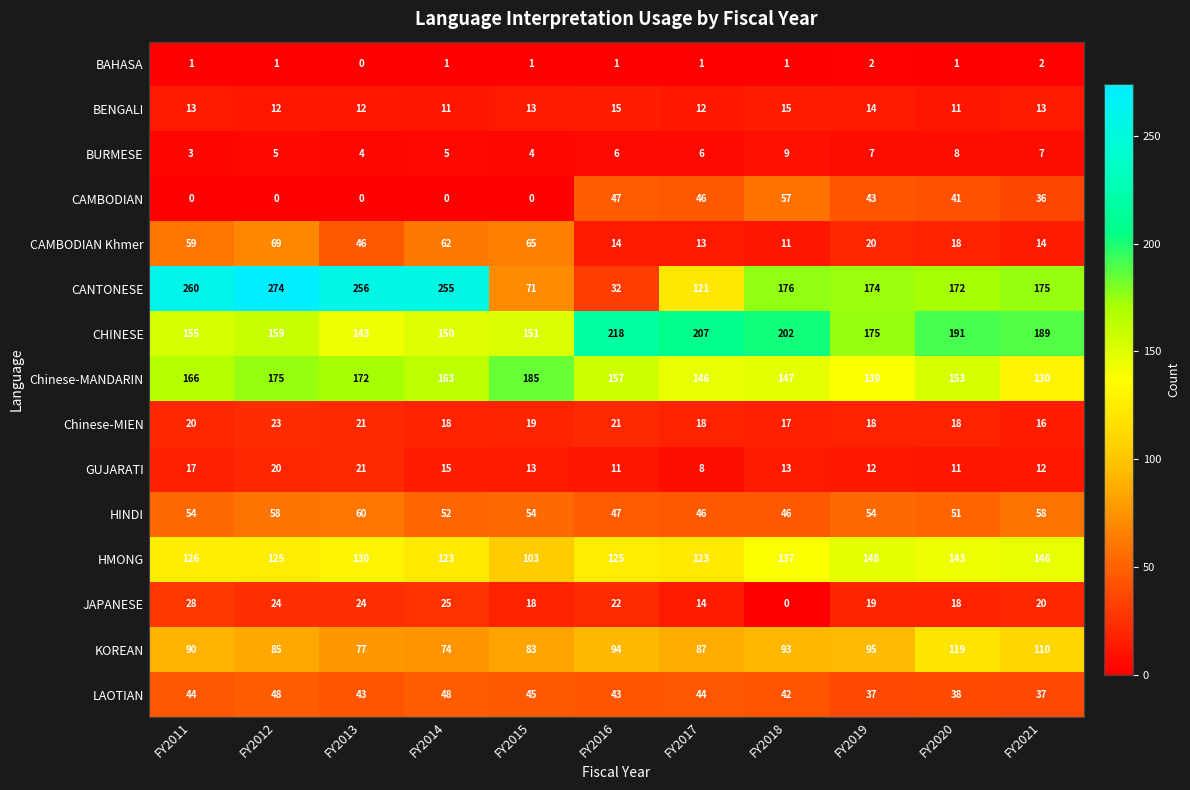

Rank the series by their maximum value, from lowest to highest.

BAHASA, BURMESE, BENGALI, GUJARATI, Chinese-MIEN, JAPANESE, LAOTIAN, CAMBODIAN, HINDI, CAMBODIAN Khmer, KOREAN, HMONG, Chinese-MANDARIN, CHINESE, CANTONESE